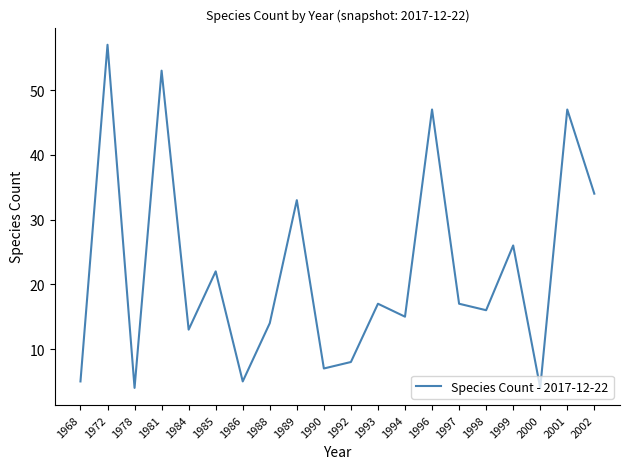

Approximately how many times larger is the value at 1989 compared to 1985?

1.5